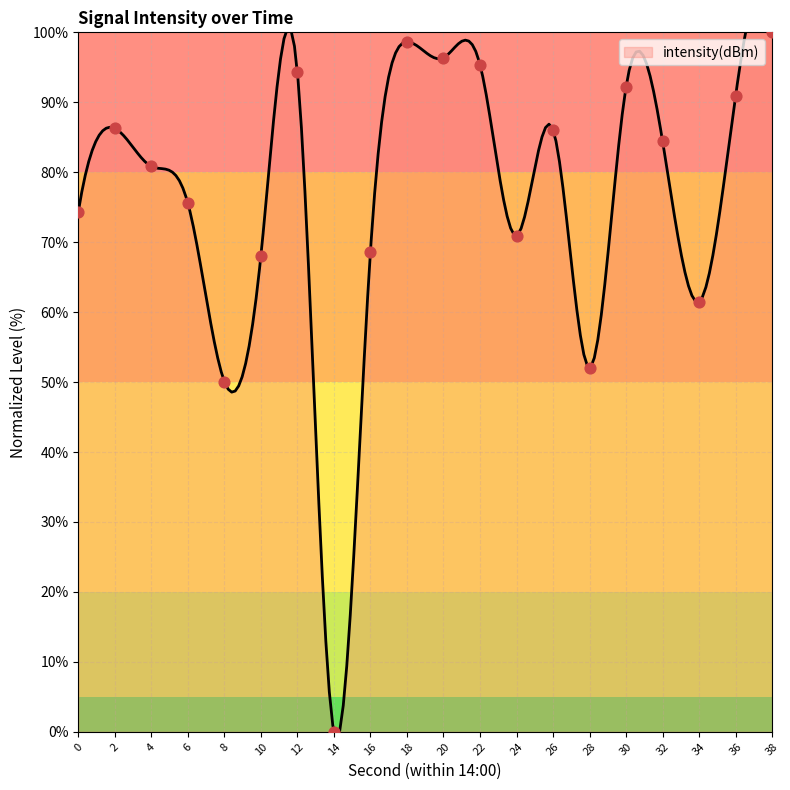

What is the change in value from 16 to 22?

+26.7